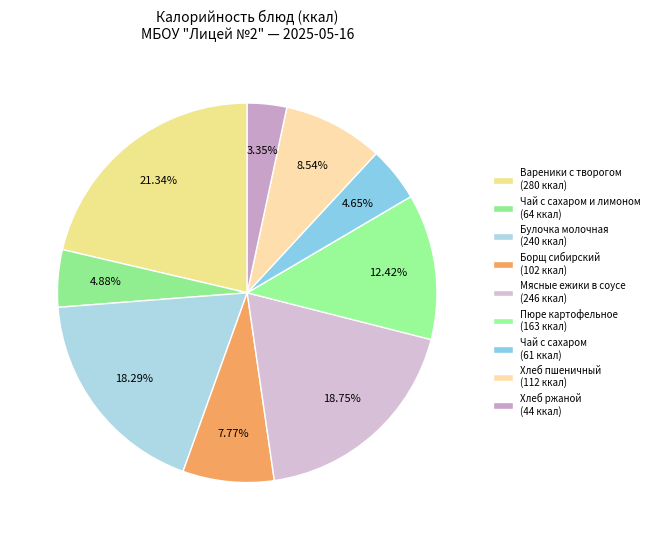

Which slice is the largest?

Вареники с творогом